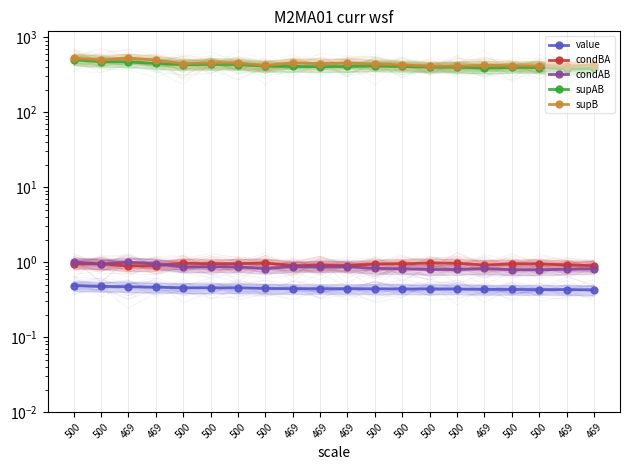

What is the average value of the supAB series?

418.9